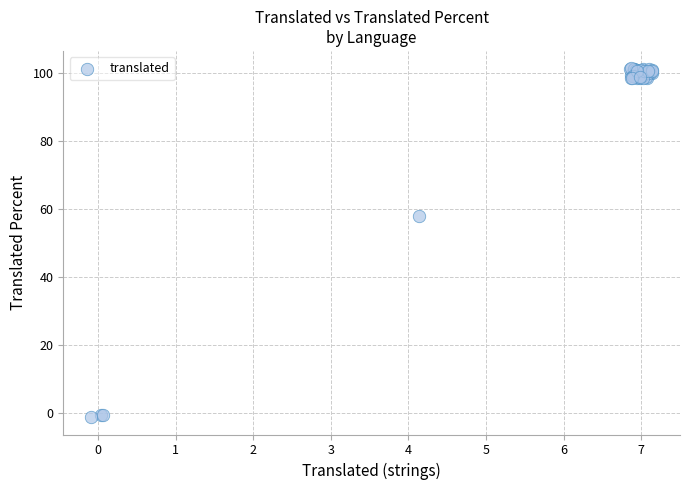

What Y value in the scatter plot is closest to 50?

57.9